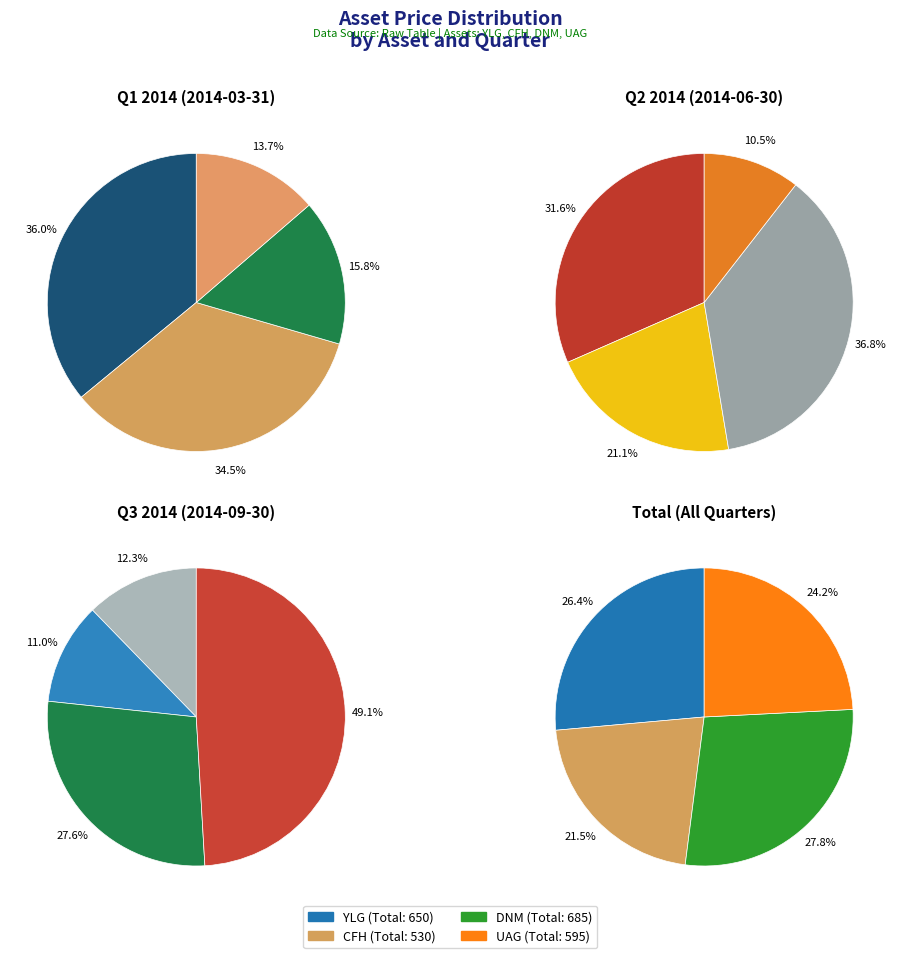

What is the largest slice in the pie chart?

DNM